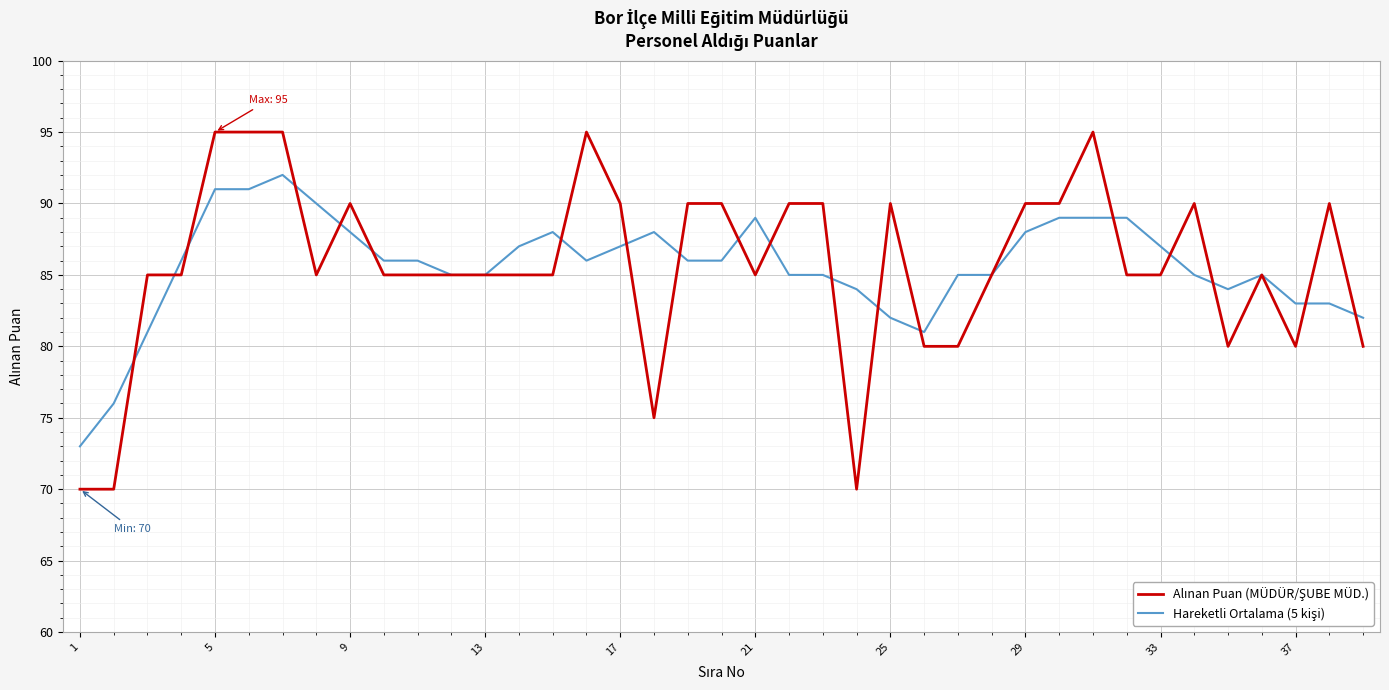

Does the chart have visible grid lines?

Yes